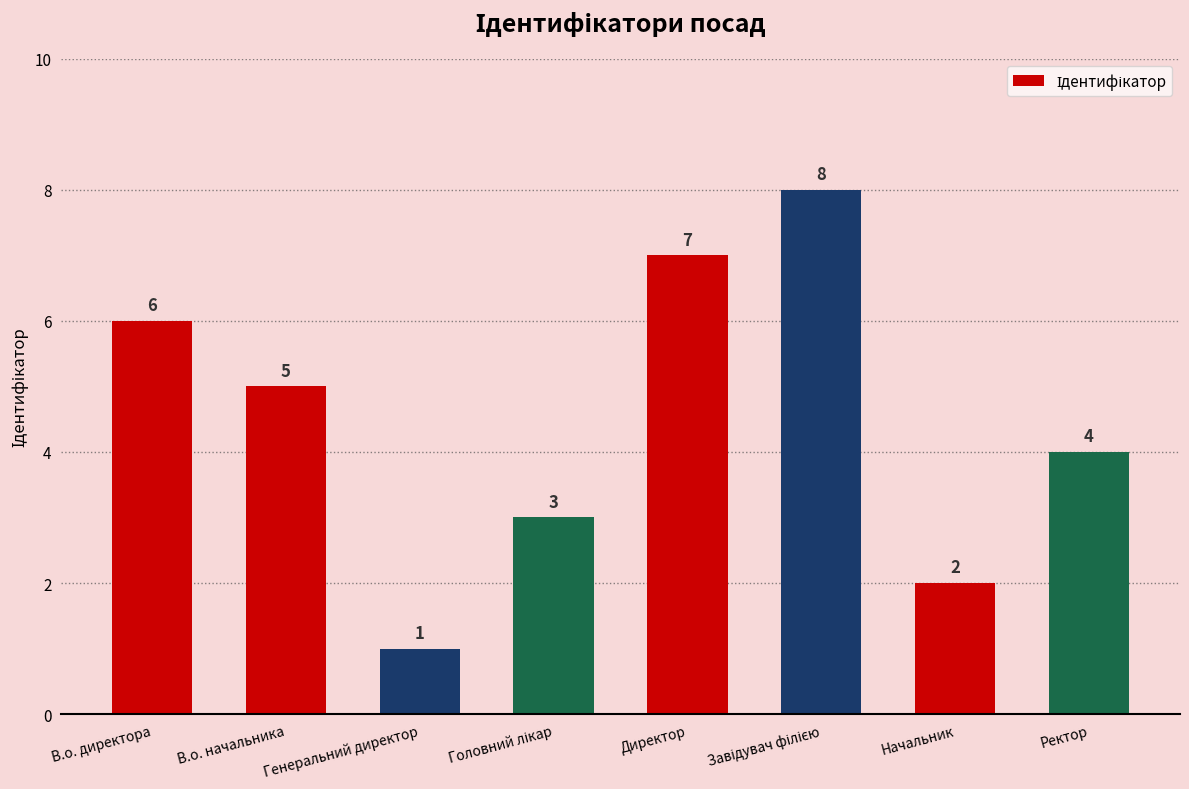

What is the value of the 2nd bar from the left?

5